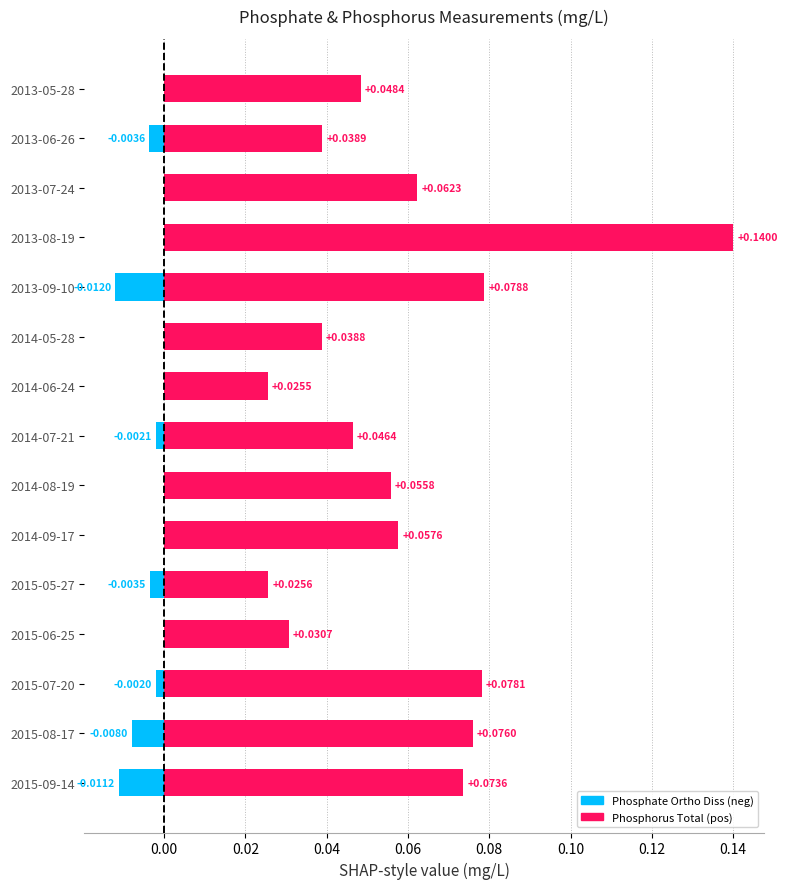

Is it true that Phosphorus Total equals 0.1 at 2013-09-10?

False